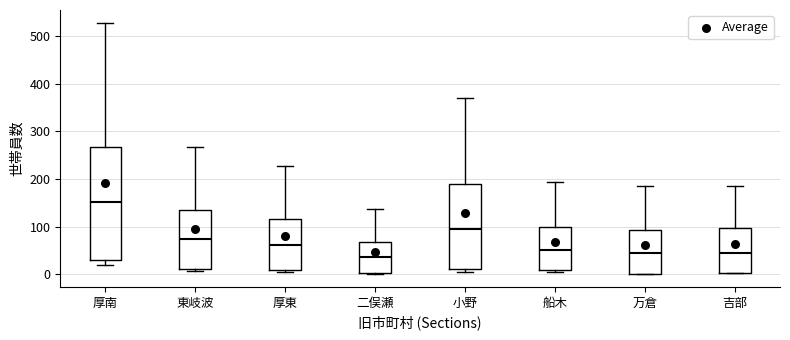

Where does the median line of the box for 厚東 sit on the y-axis? The values are not printed on the chart, so give them approximately, as read against the axis.

60